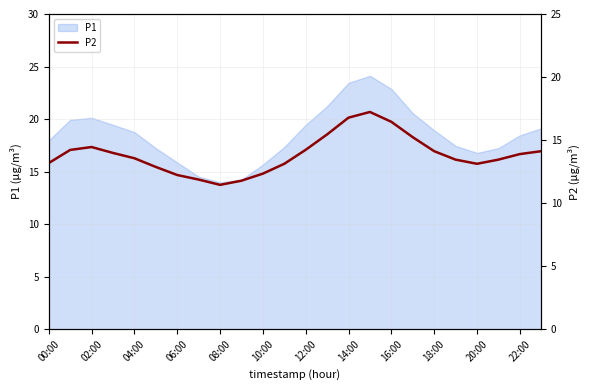

The value of P1 at 14:00 is 23.4. True or false?

True